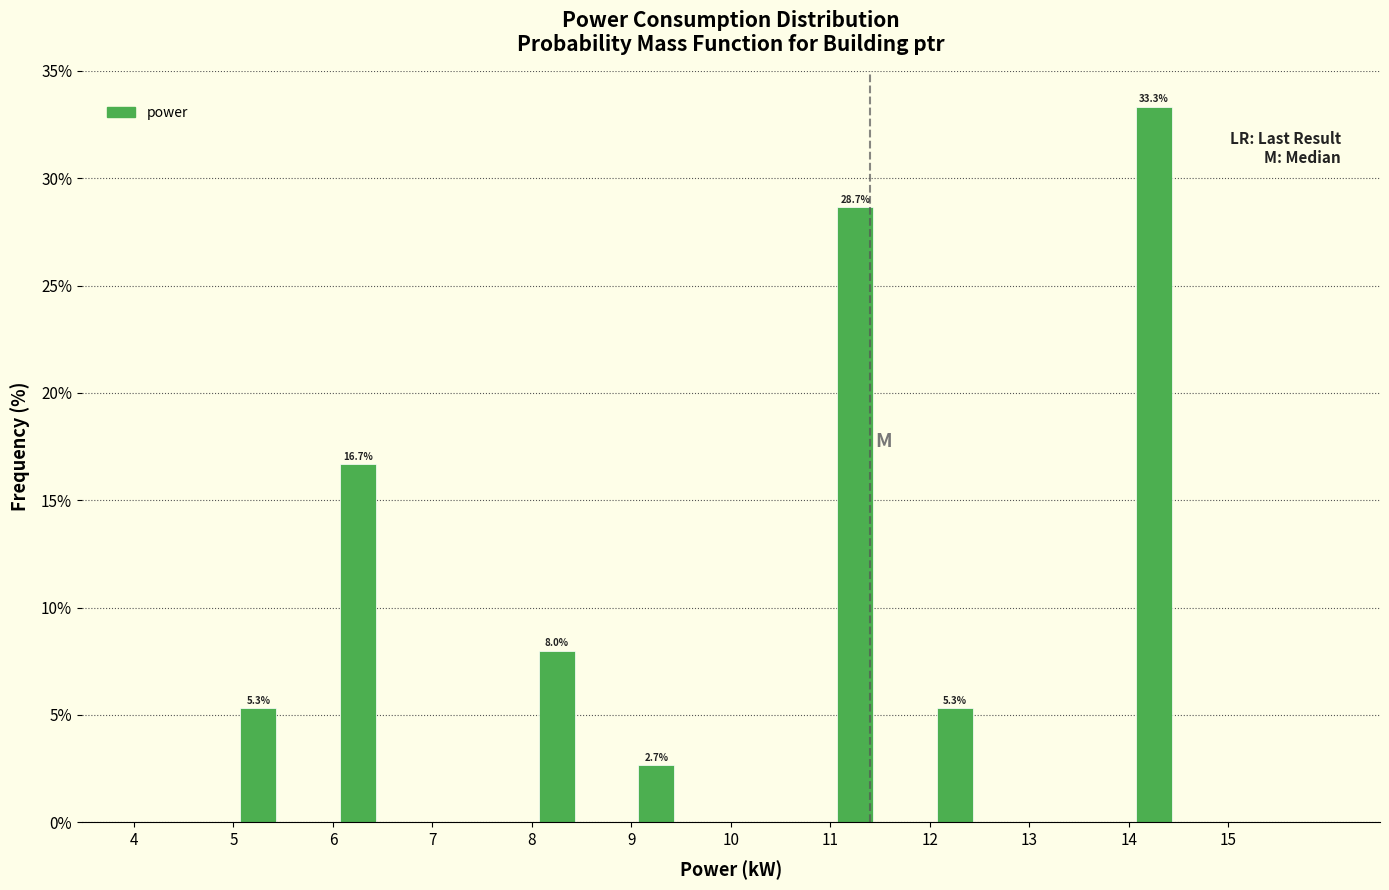

Over which range of the x-axis is the bar tallest?

14.0 to 14.5